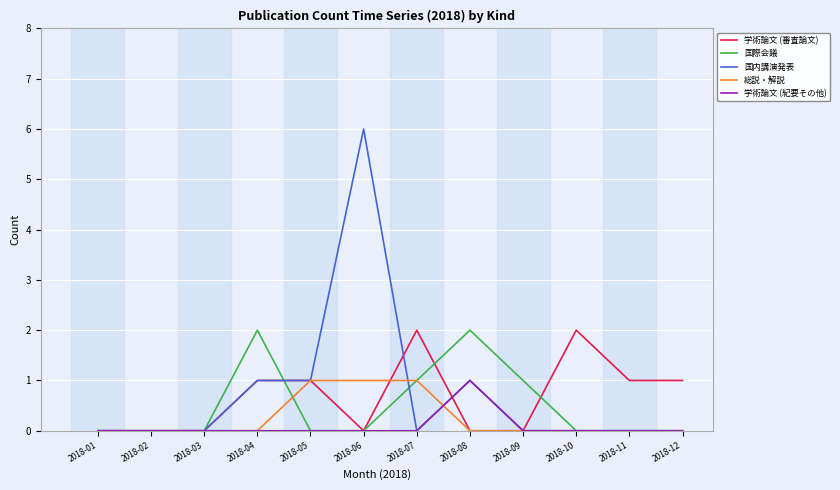

What is the total value across all series at 2018-08?

4